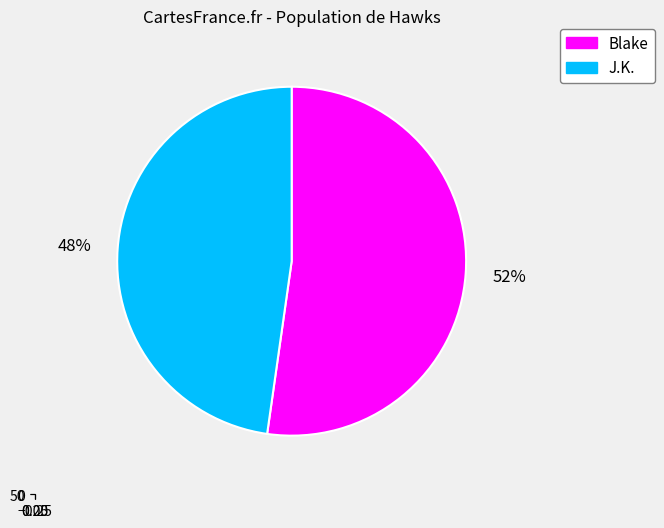

Rank the categories by value from highest to lowest.

Blake, J.K.